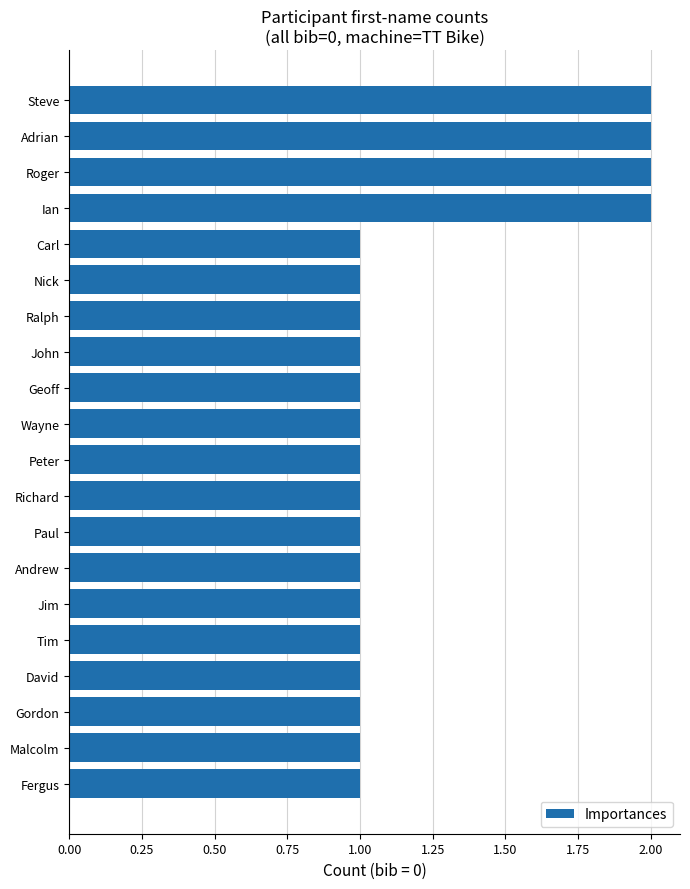

What is the label of the 3rd bar from the top?

Roger